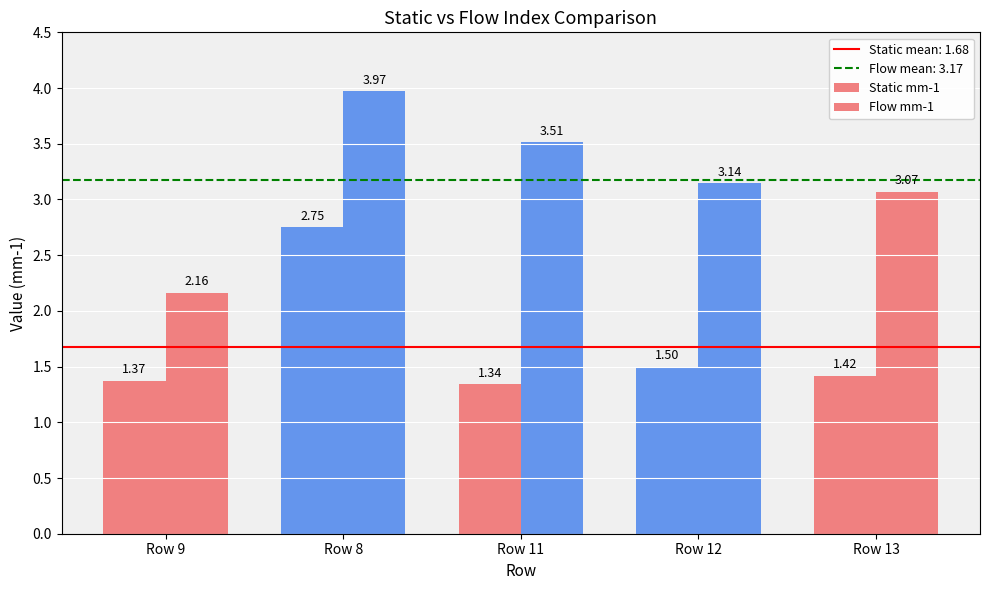

Which series has the largest range (max minus min)?

Flow mm-1